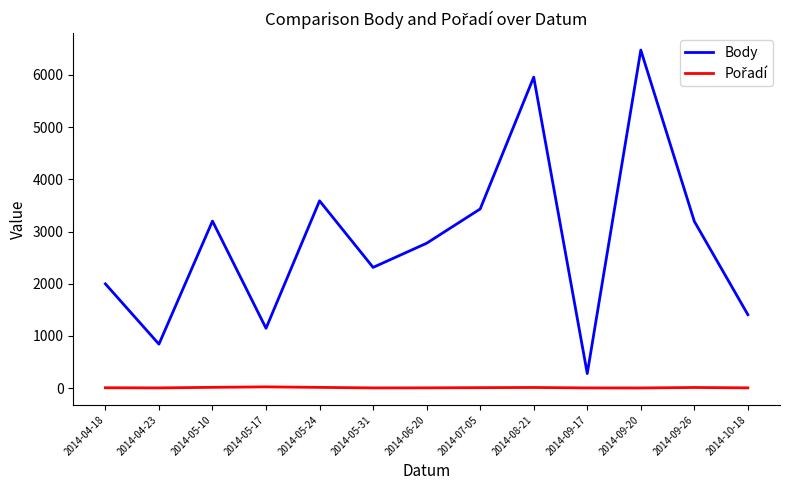

At which category is the sum across all series the highest?

2014-09-20